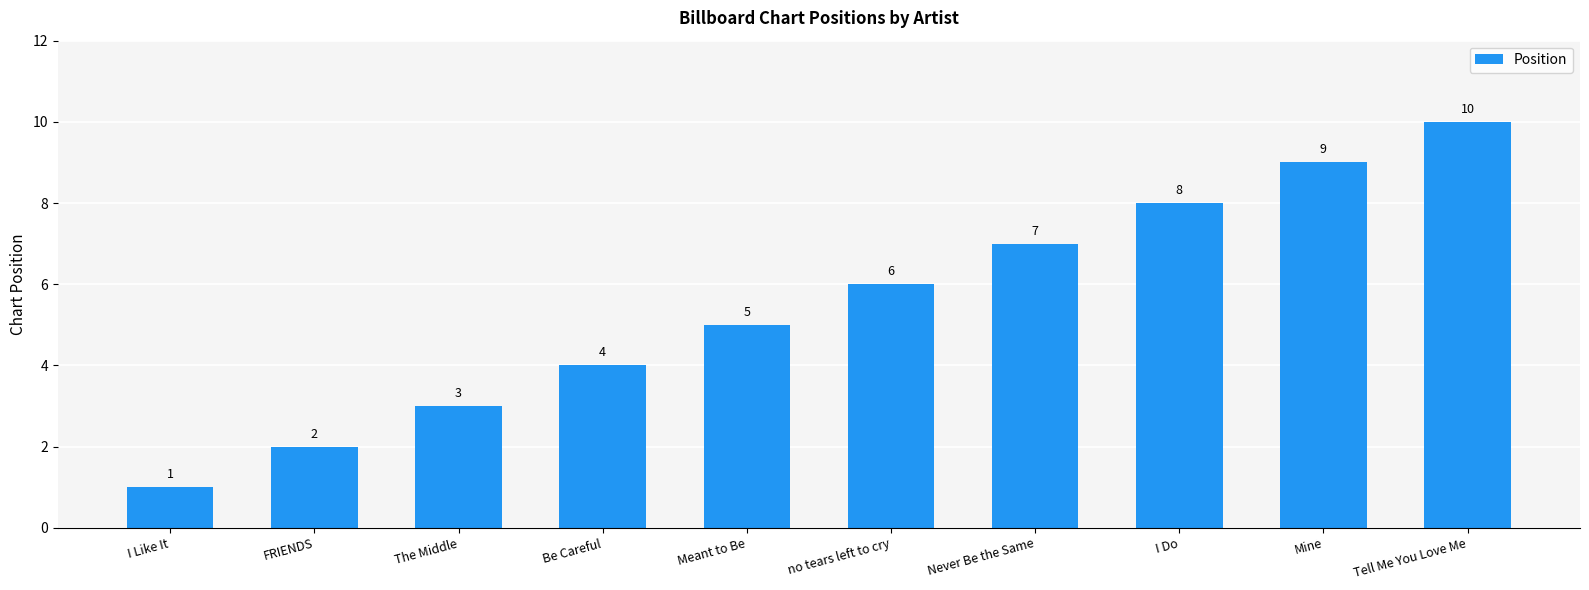

True or false: the data shows 16 at Mine.

False